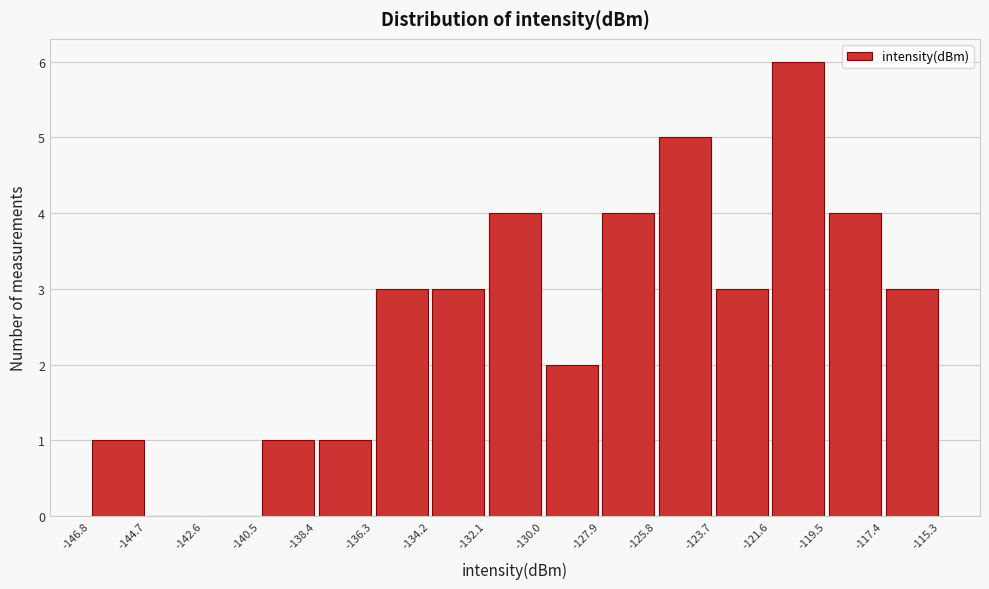

What is the height of the bar covering -140.5 to -138.4 on the x-axis? The values are not printed on the chart, so give them approximately, as read against the axis.

1